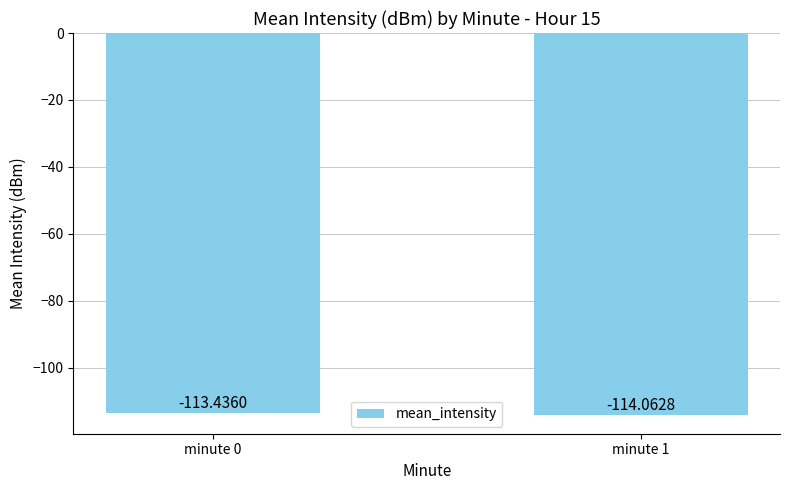

Reading right to left, extract all data points from this chart.

-114.1	-113.4